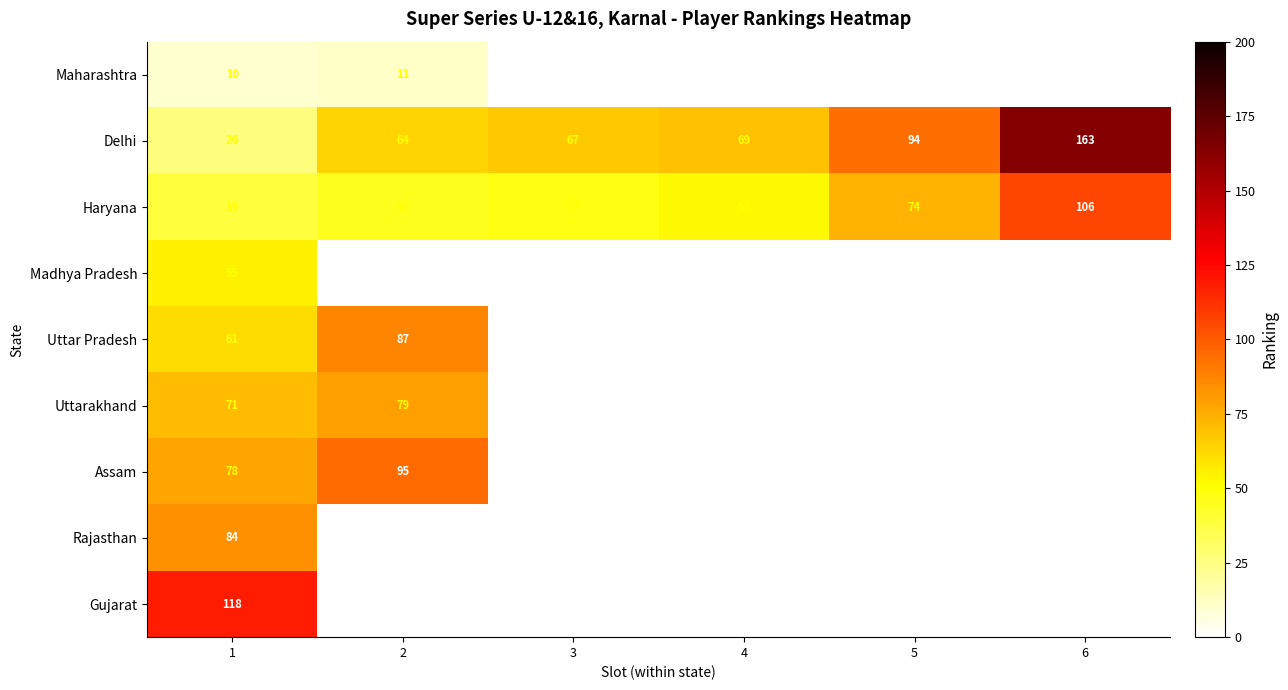

The value of Uttar Pradesh at 2 is 87. True or false?

True